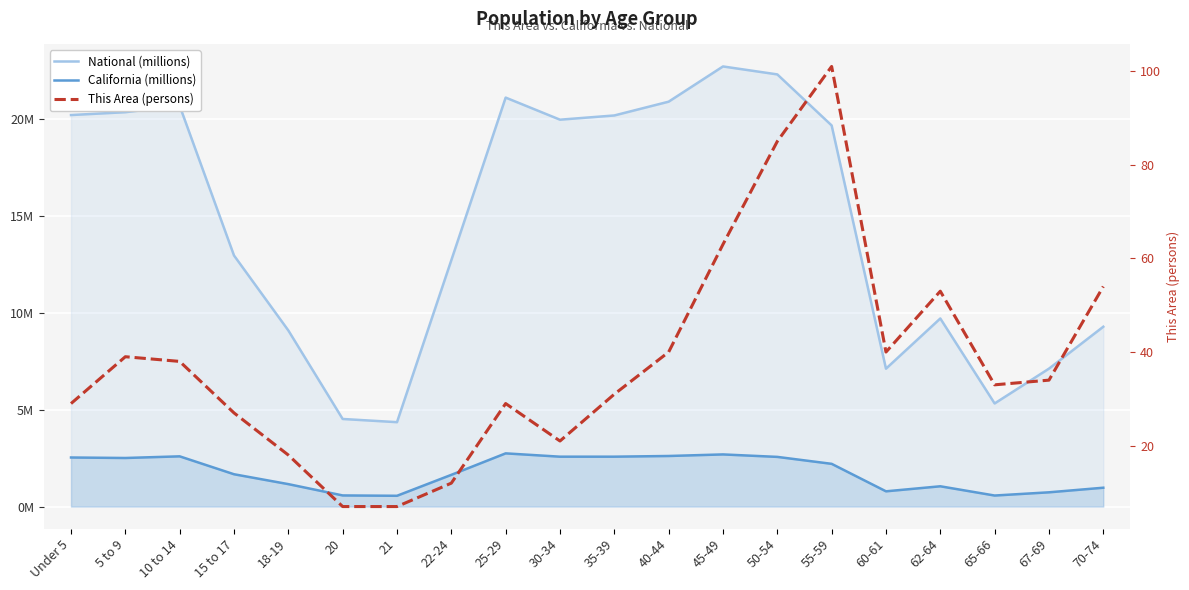

Where is National (millions) nearest to the value 13?

15 to 17